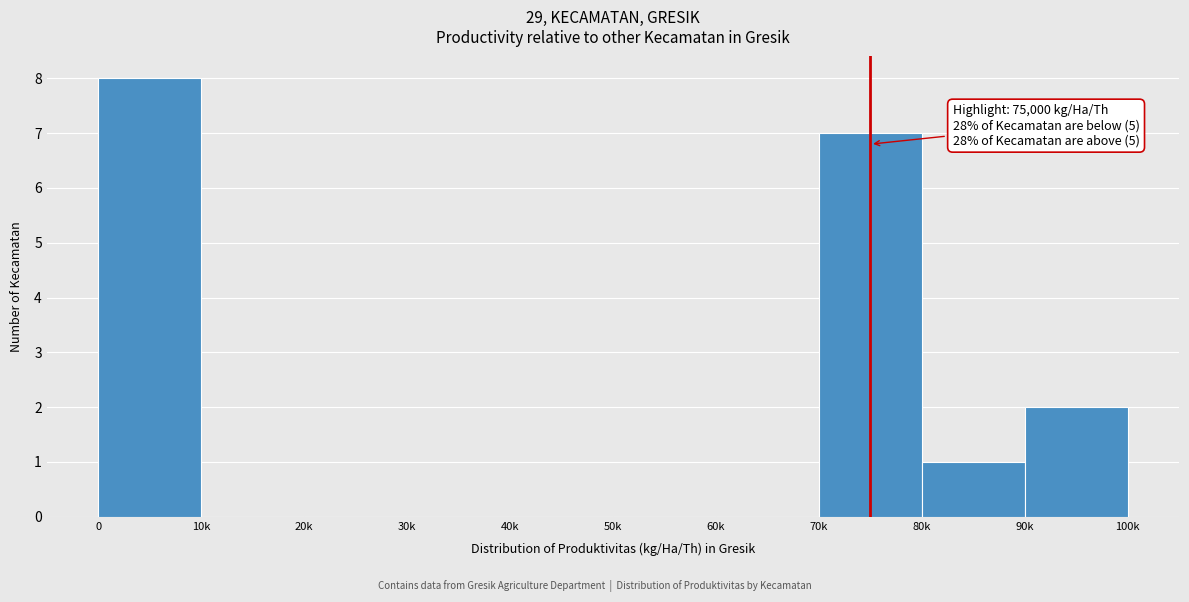

What is the sum of all values?

18